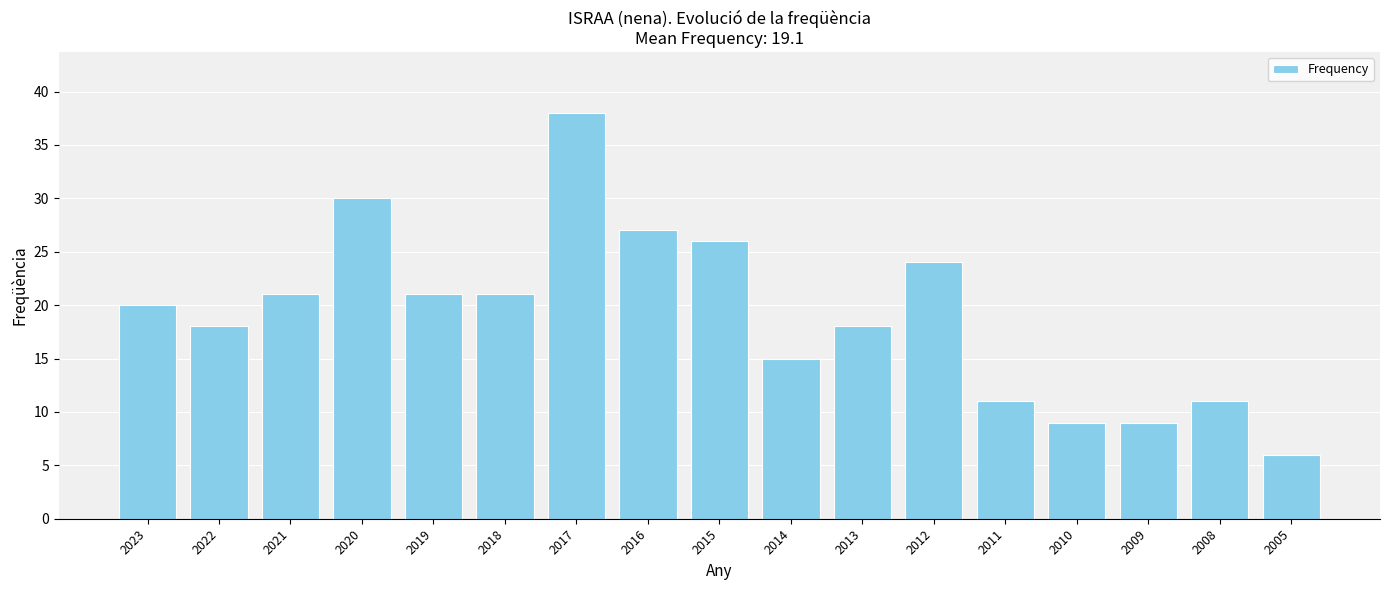

What is the value of the 11th bar from the left?

18